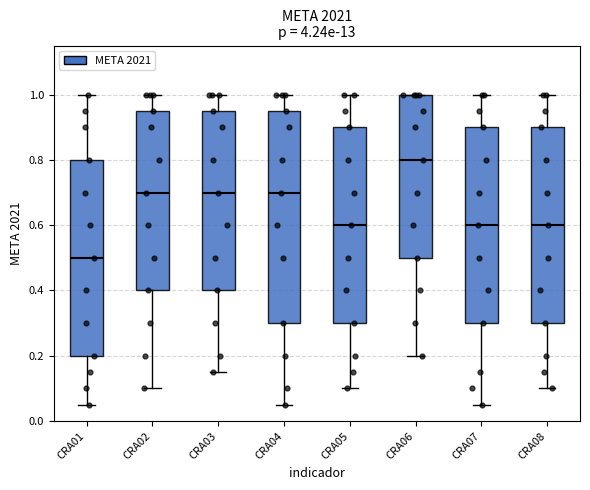

Reading left to right, transcribe this box plot: for each box, give where its median line is, the range the box spans, and where its two whiskers end, as read against the y-axis. The values are not printed on the chart, so give them approximately, as read against the axis.

CRA01: median 0.50, box 0.20 to 0.80, whiskers 0.06 to 1.00
CRA02: median 0.70, box 0.40 to 0.96, whiskers 0.10 to 1.00
CRA03: median 0.70, box 0.40 to 0.96, whiskers 0.16 to 1.00
CRA04: median 0.70, box 0.30 to 0.96, whiskers 0.06 to 1.00
CRA05: median 0.60, box 0.30 to 0.90, whiskers 0.10 to 1.00
CRA06: median 0.80, box 0.50 to 1.00, whiskers 0.20 to 1.00
CRA07: median 0.60, box 0.30 to 0.90, whiskers 0.06 to 1.00
CRA08: median 0.60, box 0.30 to 0.90, whiskers 0.10 to 1.00